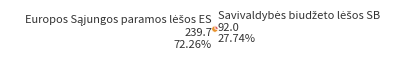

Count the number of slices in the pie.

2